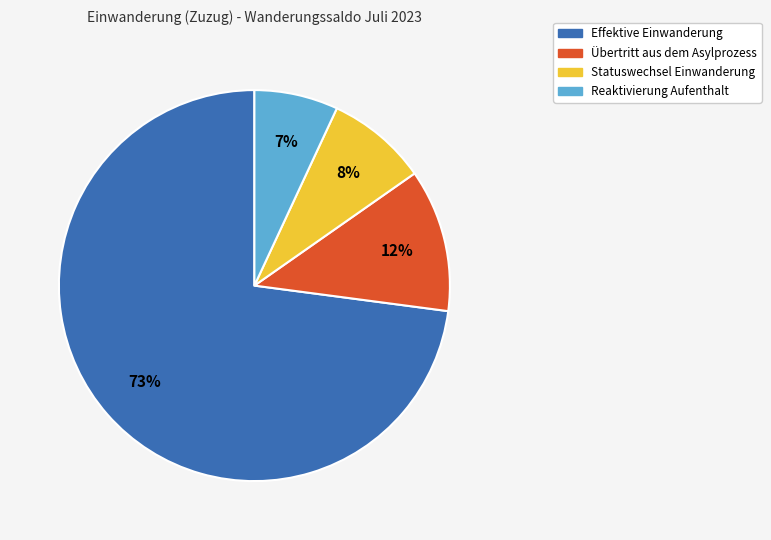

To the nearest percent, what is the difference between the largest and smallest slice percentages?

66%